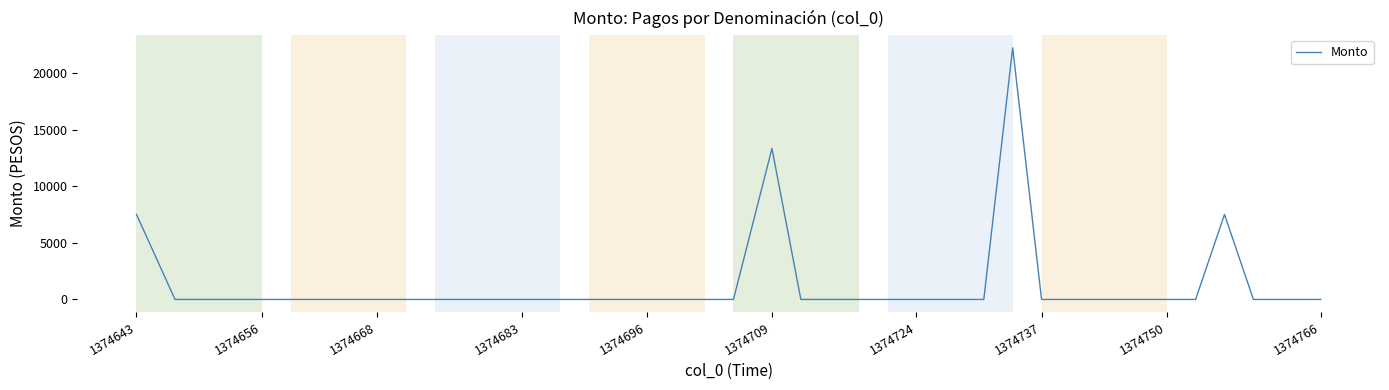

How many values exceed 0?

4